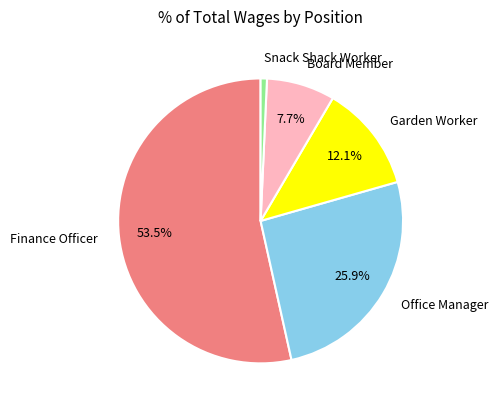

Approximately how many times larger is the value at Garden Worker compared to Finance Officer?

0.2